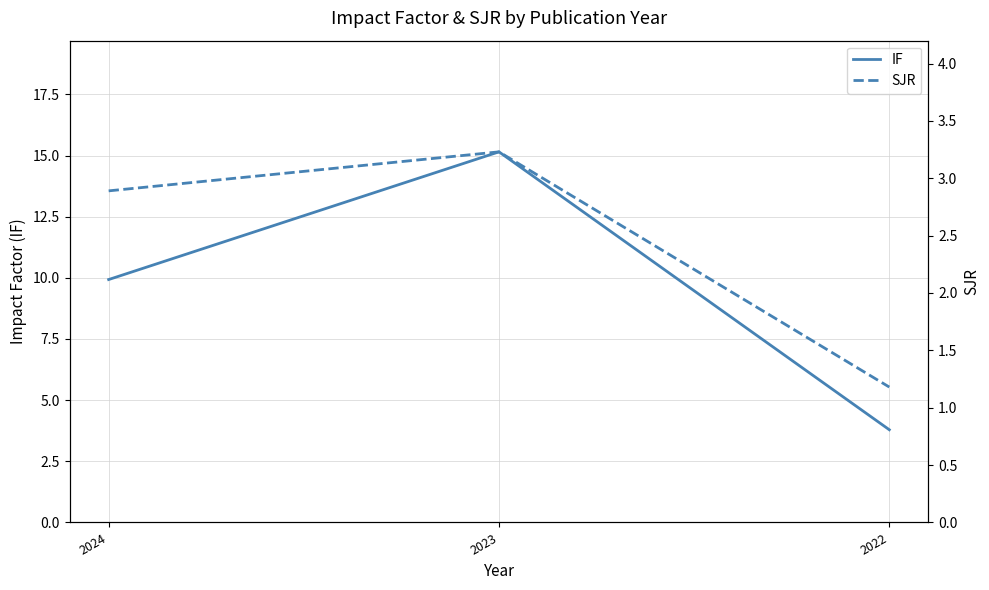

Is it true that IF equals 15.2 at 2023?

True